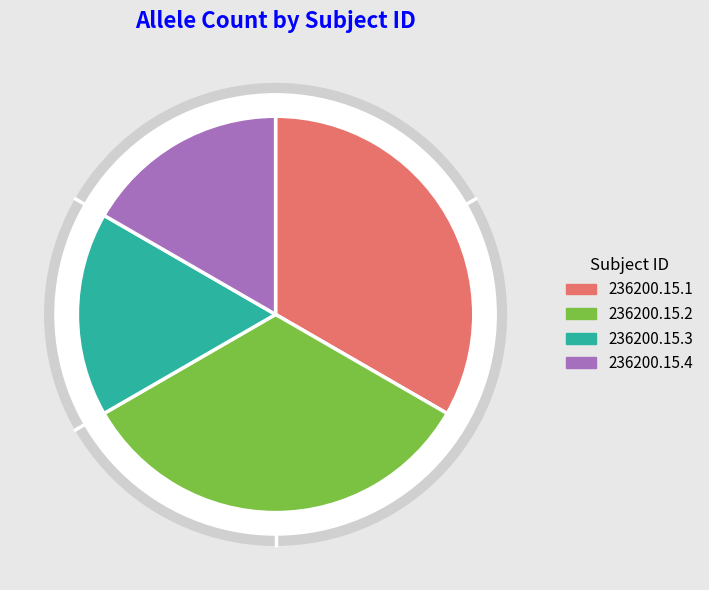

Combined, what portion of the pie is 236200.15.1 and 236200.15.4?

50.0%